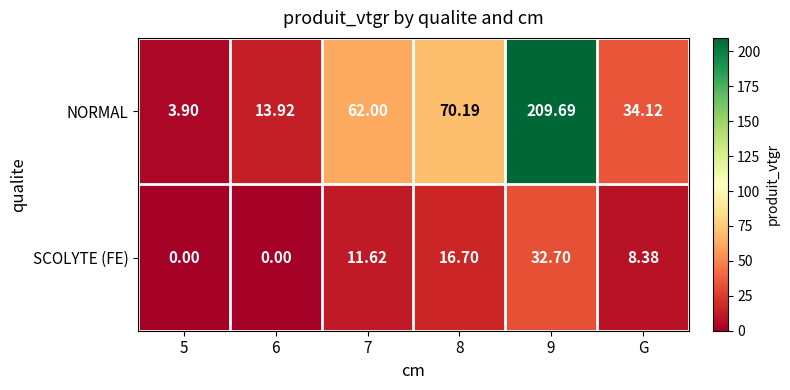

Between 7 and 9, which series saw the biggest shift?

NORMAL